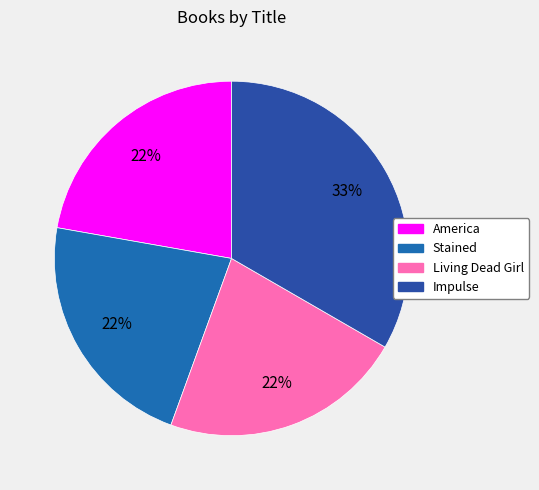

True or false: Impulse accounts for 24% of the total.

False